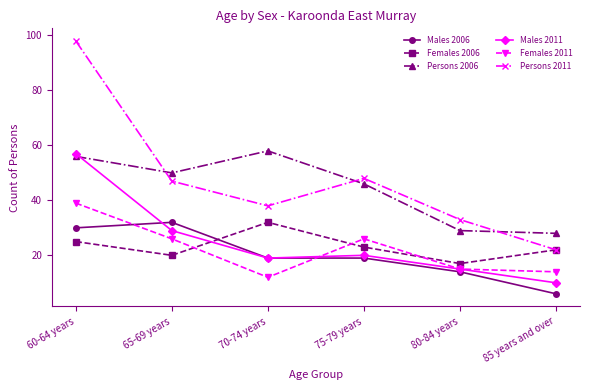

At which category is the sum across all series the highest?

60-64 years